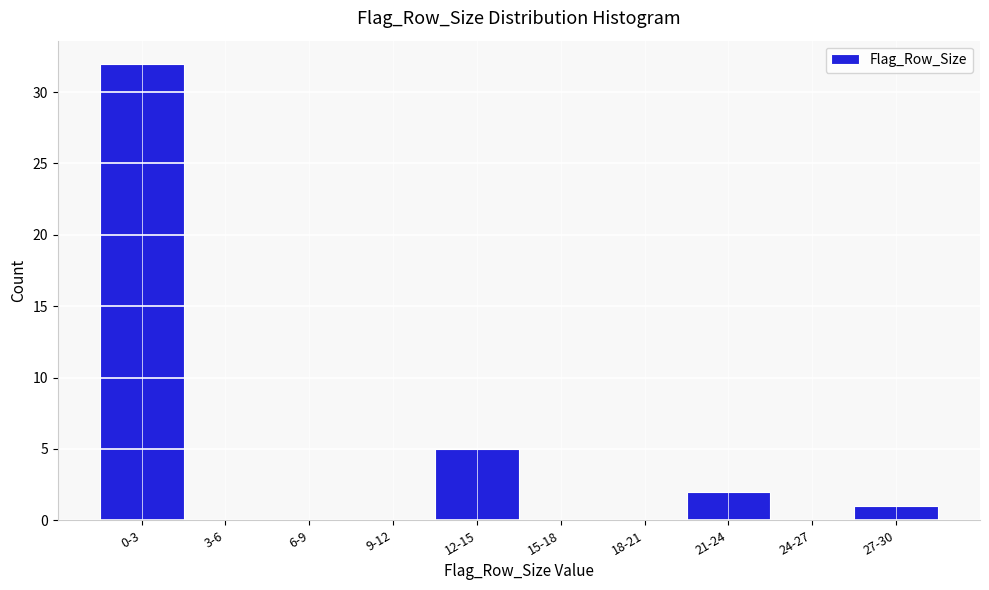

Reading left to right, what are all the values shown in this chart?

0-3=32	3-6=0	6-9=0	9-12=0	12-15=5	15-18=0	18-21=0	21-24=2	24-27=0	27-30=1